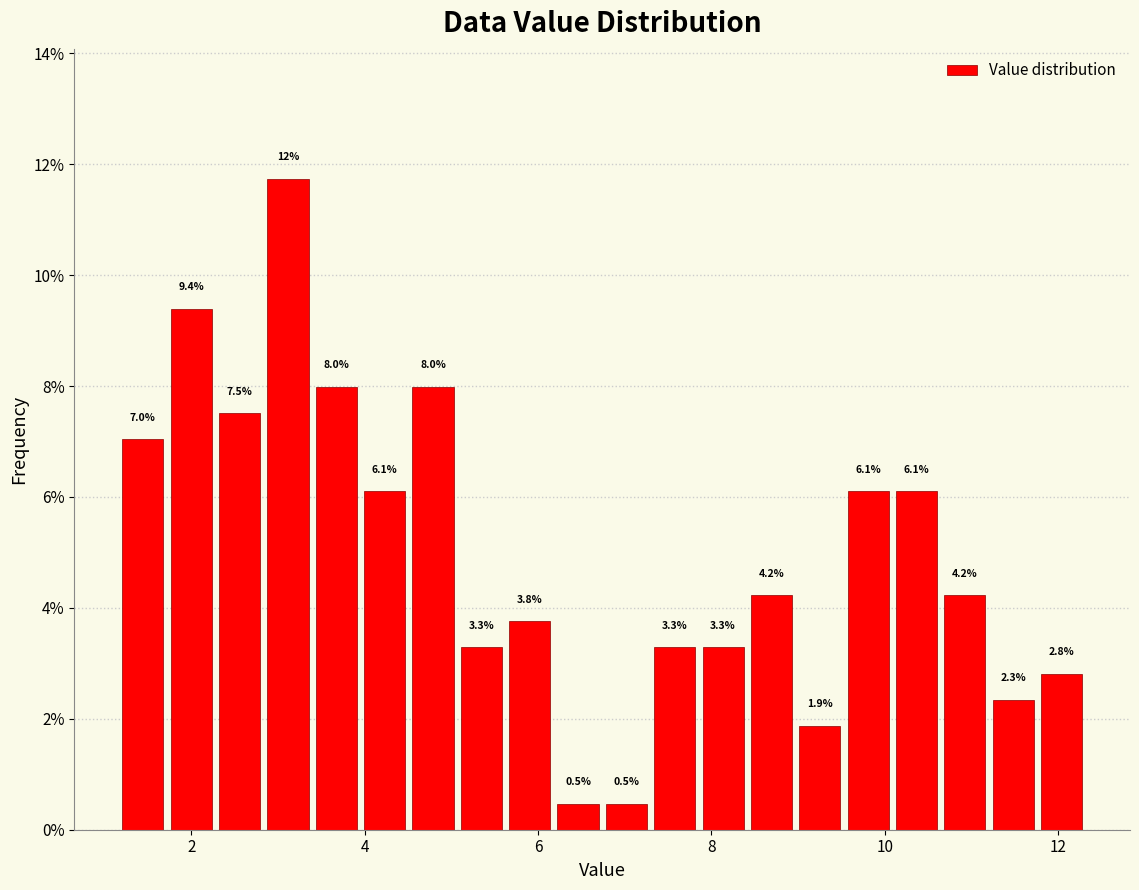

Around what value on the x-axis is the tallest bar? Give the approximate position of its centre, as read against the axis.

3.2